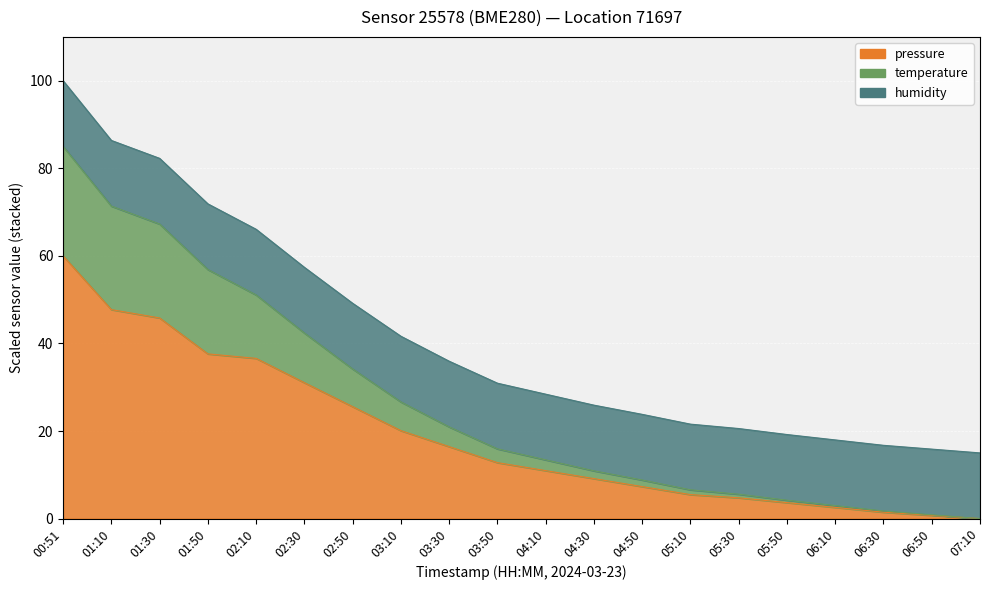

What is the label of the 14th point from the right?

02:50